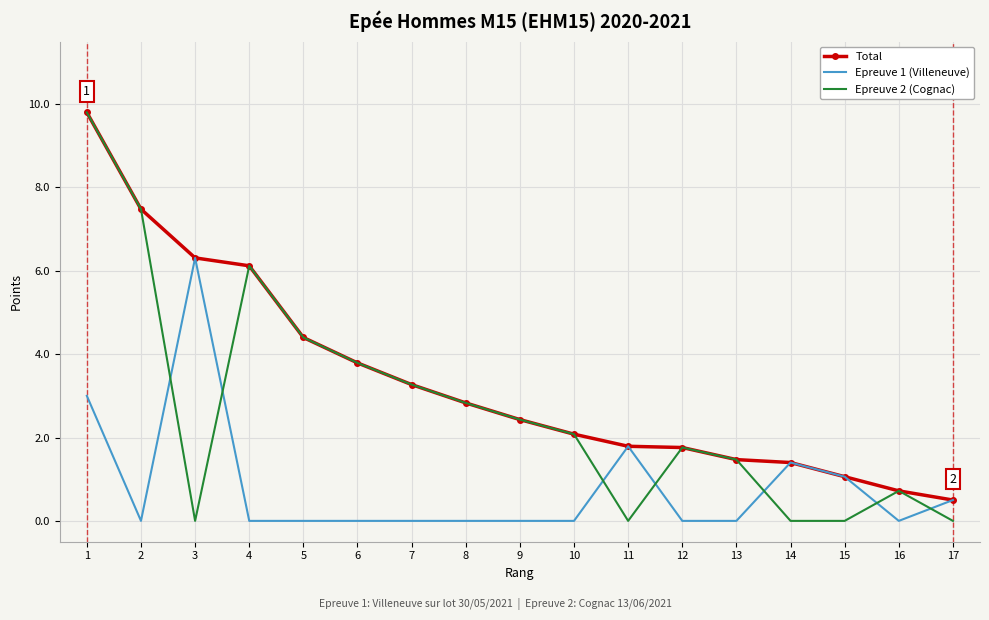

Rank the series by their average value, from lowest to highest.

Epreuve 1 (Villeneuve), Epreuve 2 (Cognac), Total